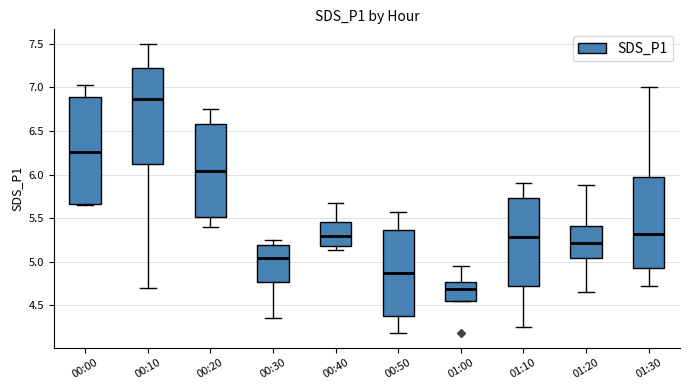

Comparing the boxes themselves (not the whiskers), which one is the tallest?

00:00